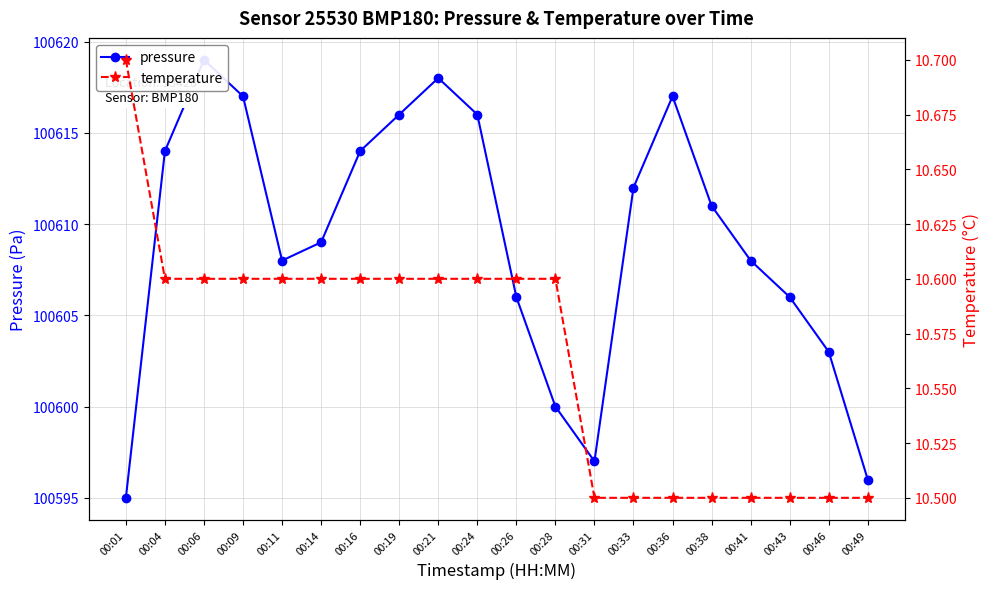

Between 00:01 and 00:31, which is larger?

00:31